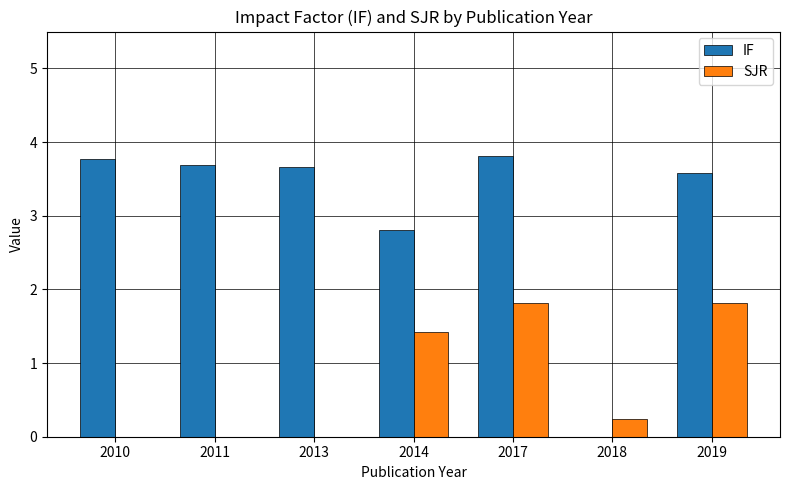

What is the highest value of the IF series?

3.8